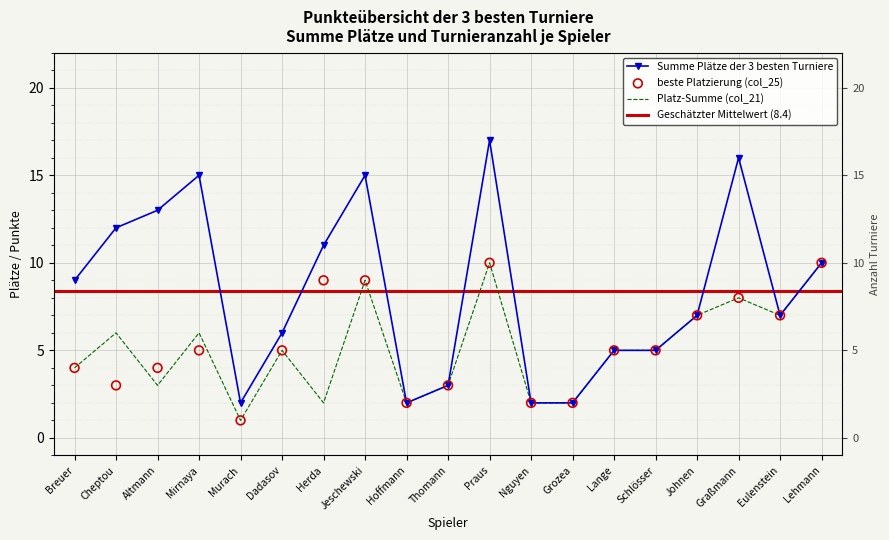

Which series reaches the minimum Y coordinate?

col_25